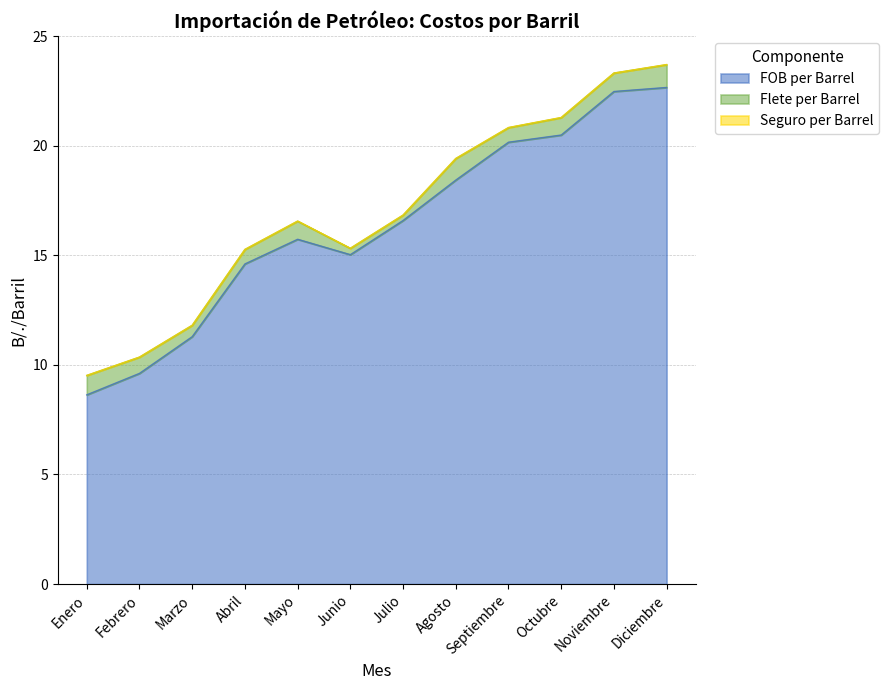

What is the spread (max minus min) of values at Agosto?

18.4